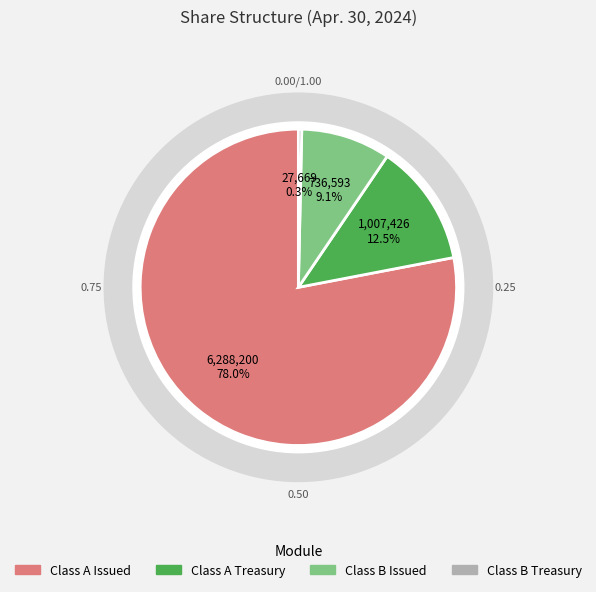

Count the number of slices in the pie.

4